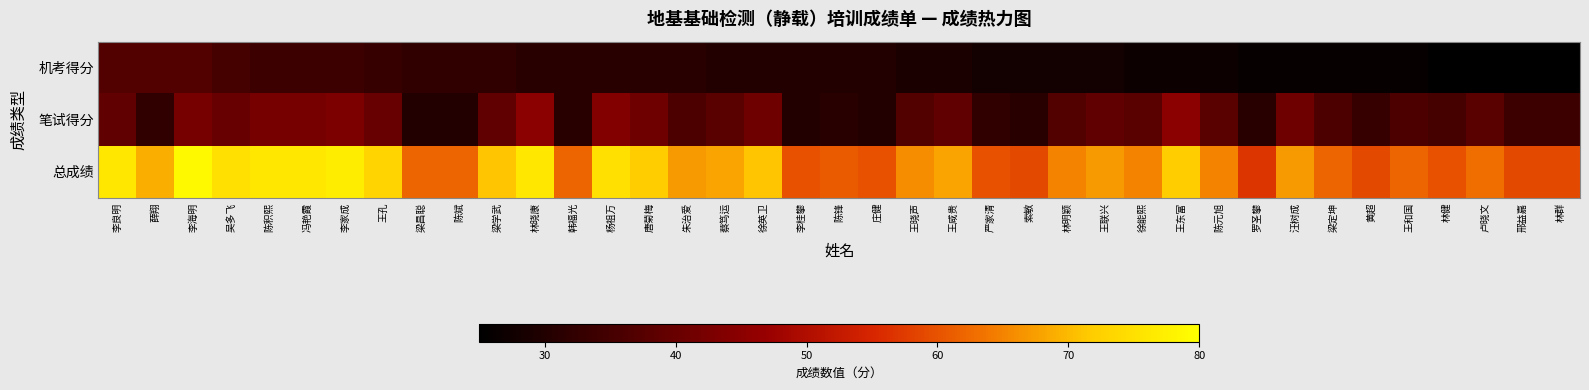

What is the greatest value displayed?

79